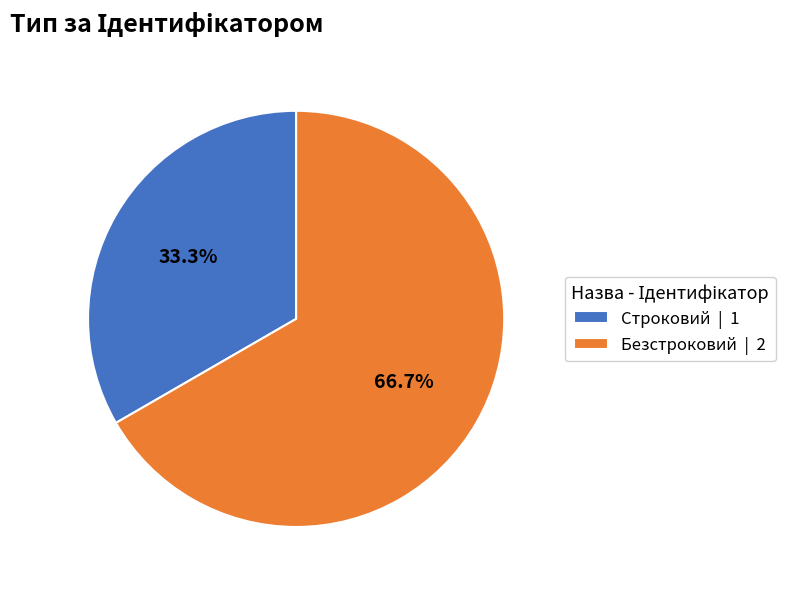

To the nearest percent, what is the average slice percentage?

50%